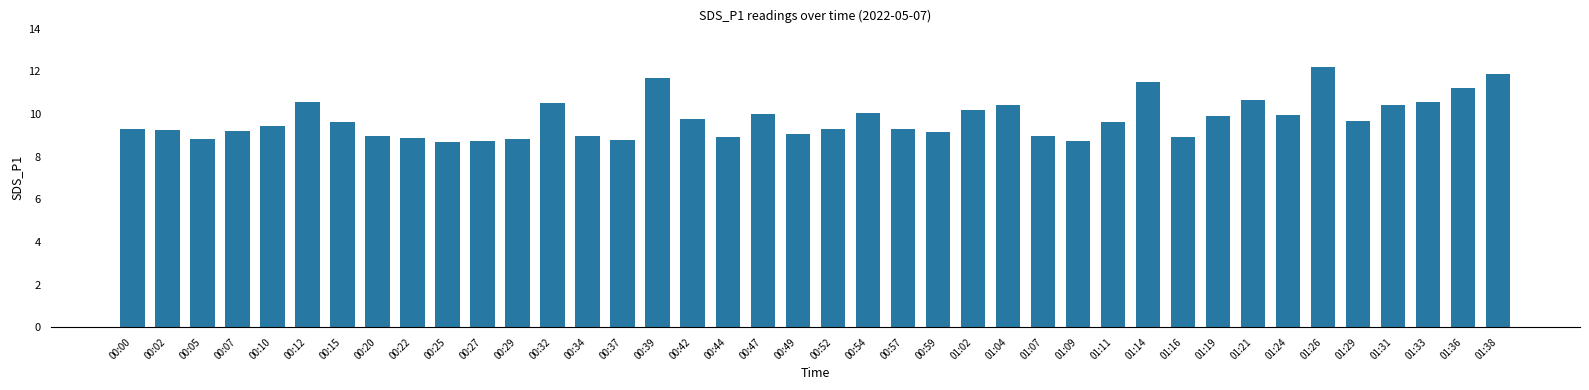

What is the sum of the values at 00:25 and 01:19?

18.6